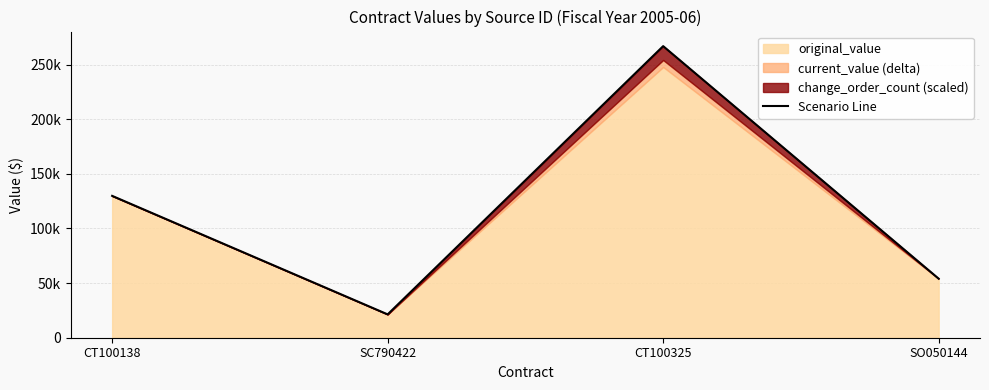

What position from the left is SC790422?

2